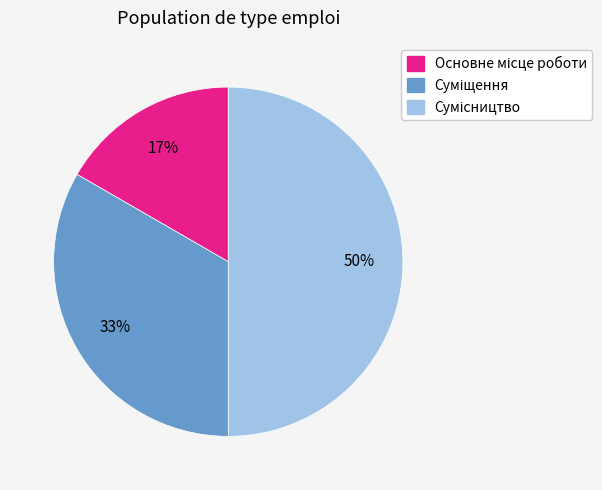

To the nearest percent, what is the average slice percentage?

33%